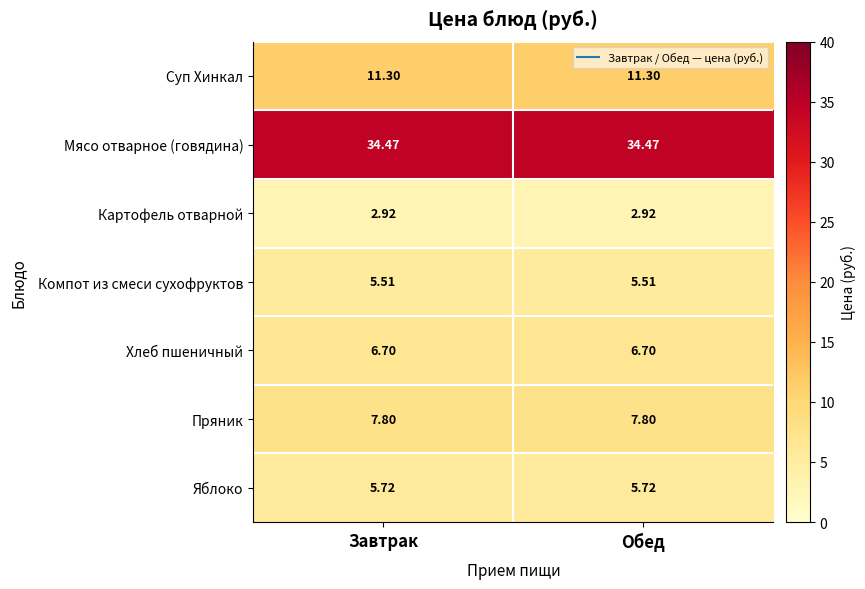

Rank the series by their maximum value, from lowest to highest.

Картофель отварной, Компот из смеси сухофруктов, Яблоко, Хлеб пшеничный, Пряник, Суп Хинкал, Мясо отварное (говядина)